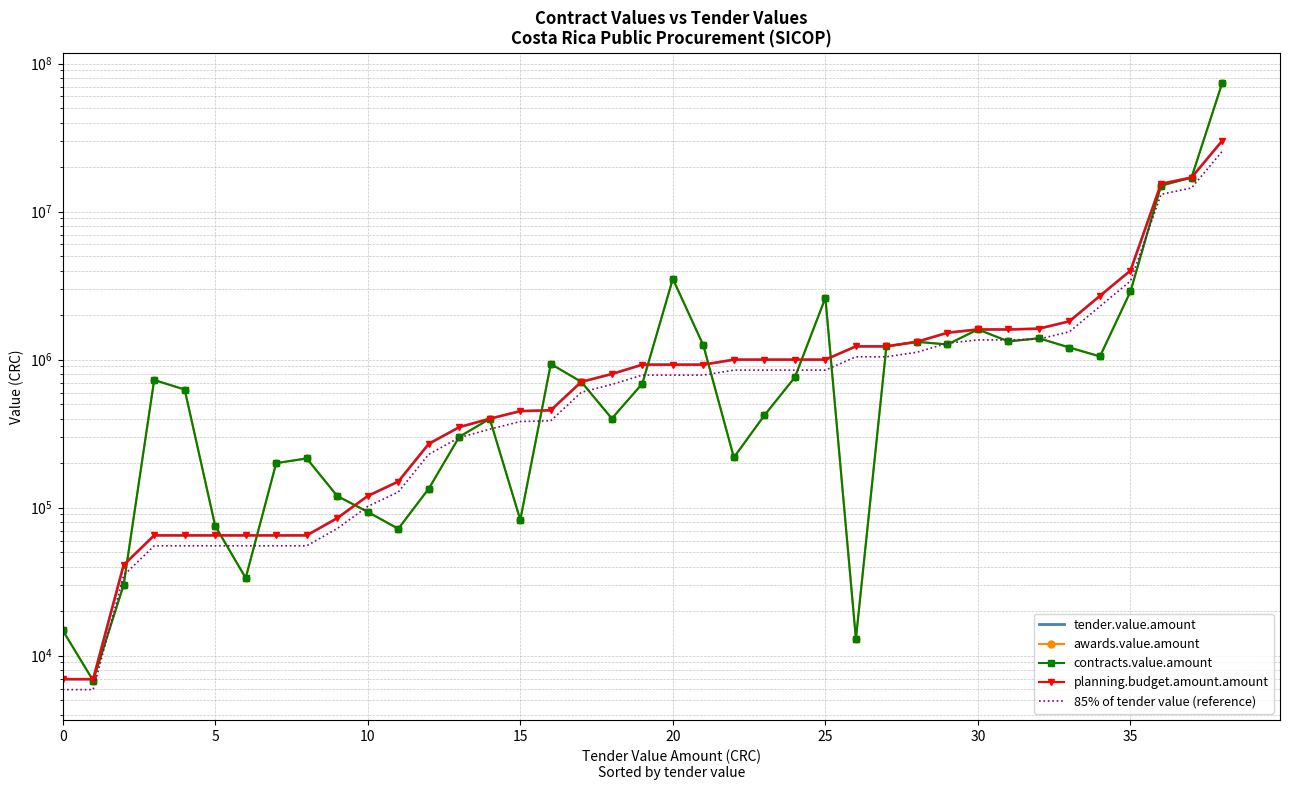

True or false: awards.value.amount and planning.budget.amount.amount intersect in this chart.

True